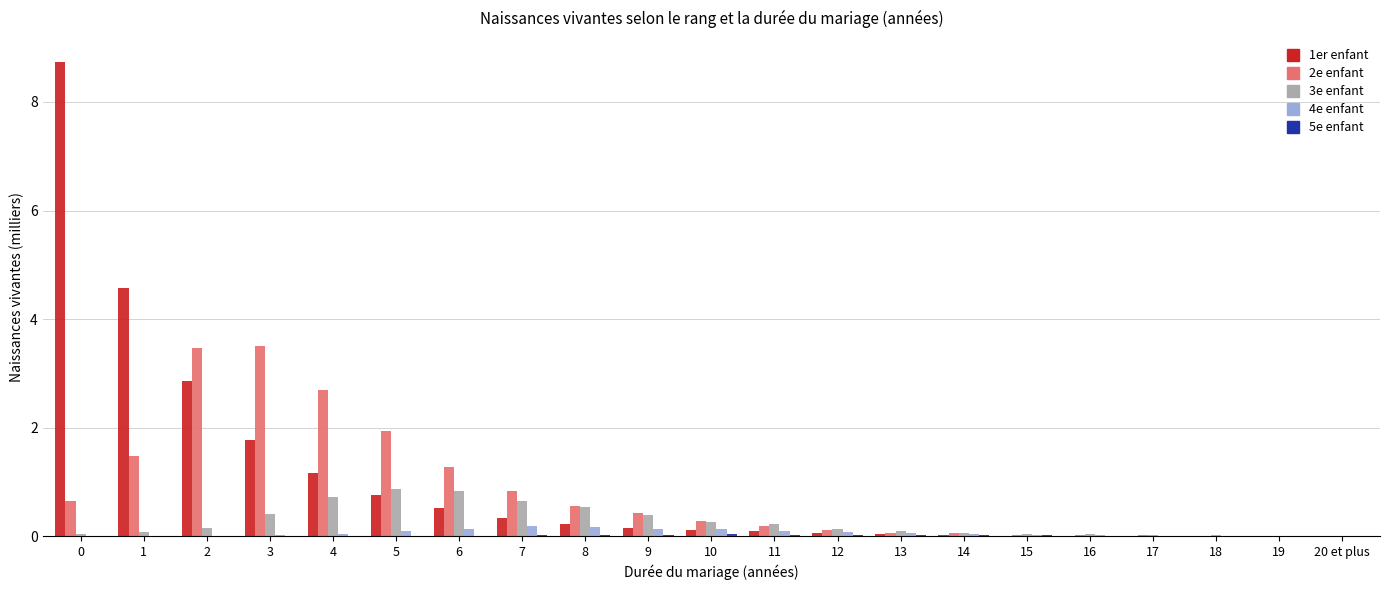

What is the greatest value displayed?

8.7